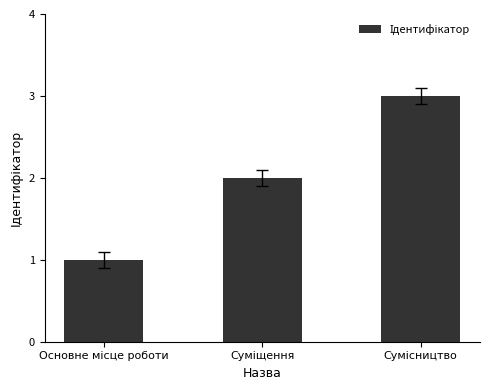

What is the sum of all values?

6